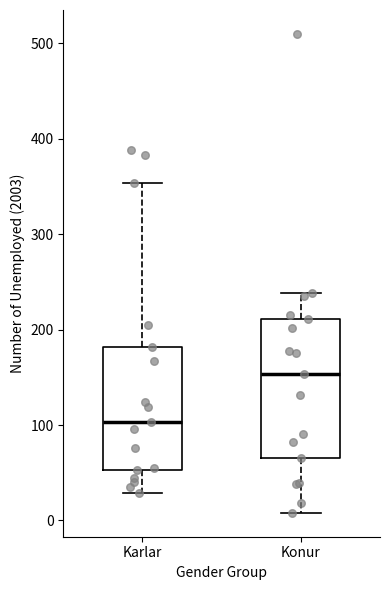

Reading left to right, read every box against the y-axis: the position of its median line, the range the box covers, and the ends of its whiskers. The values are not printed on the chart, so give them approximately, as read against the axis.

Karlar: median 100, box 50 to 180, whiskers 30 to 350
Konur: median 150, box 70 to 210, whiskers 10 to 240